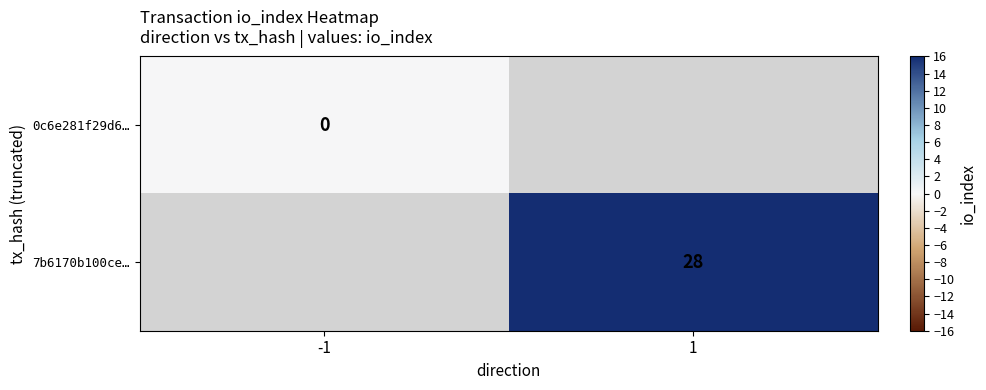

Is the value of 0c6e281f29d6… at -1 greater than the value of 7b6170b100ce… at 1?

No